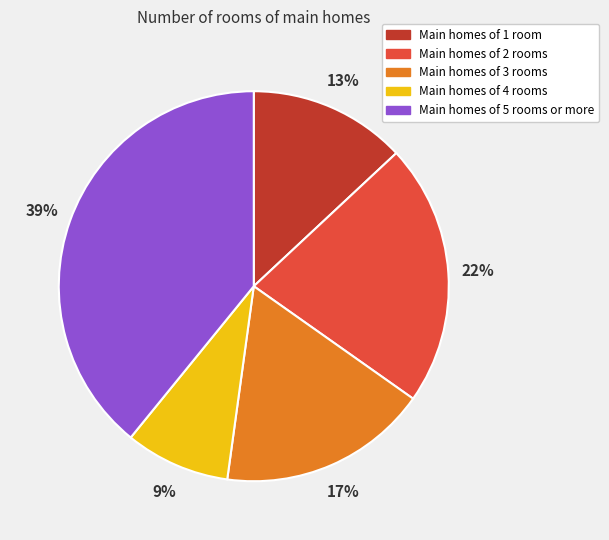

Approximately how many times larger is the value at Main homes of 3 rooms compared to Main homes of 1 room?

1.3